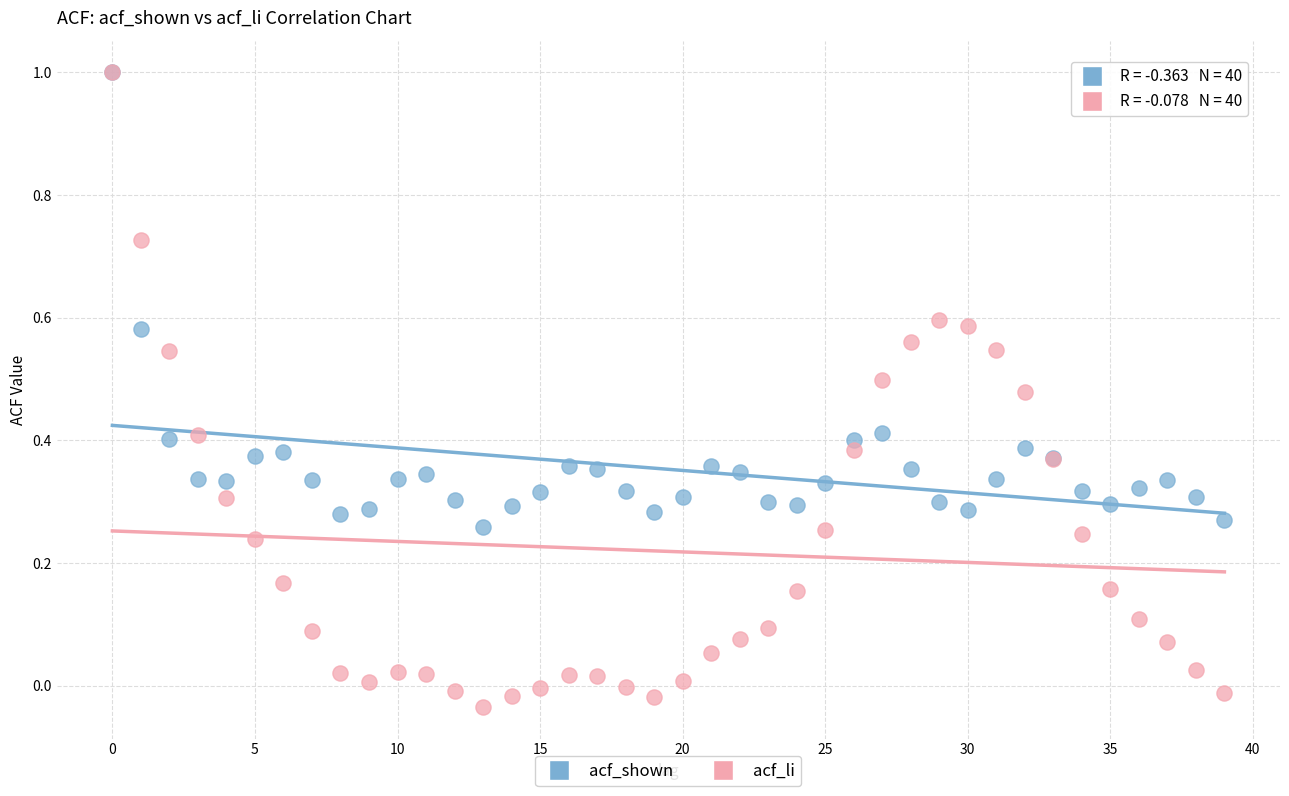

Which series has the widest spread of Y values?

acf_li